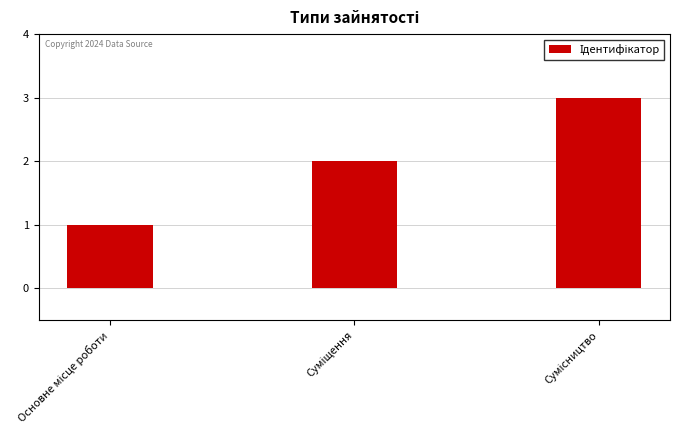

Count the values in the range 1 to 3.

3